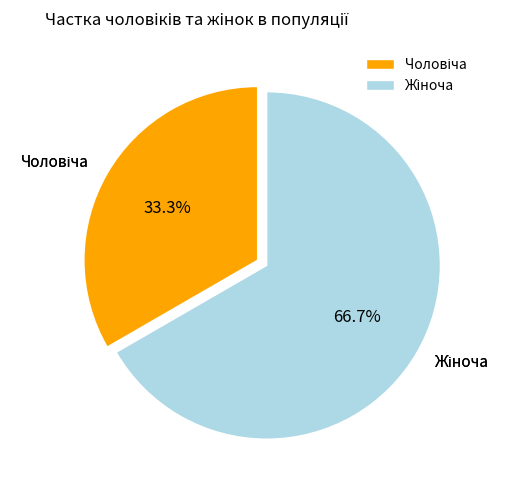

Is there any slice that represents more than half of the pie?

Yes